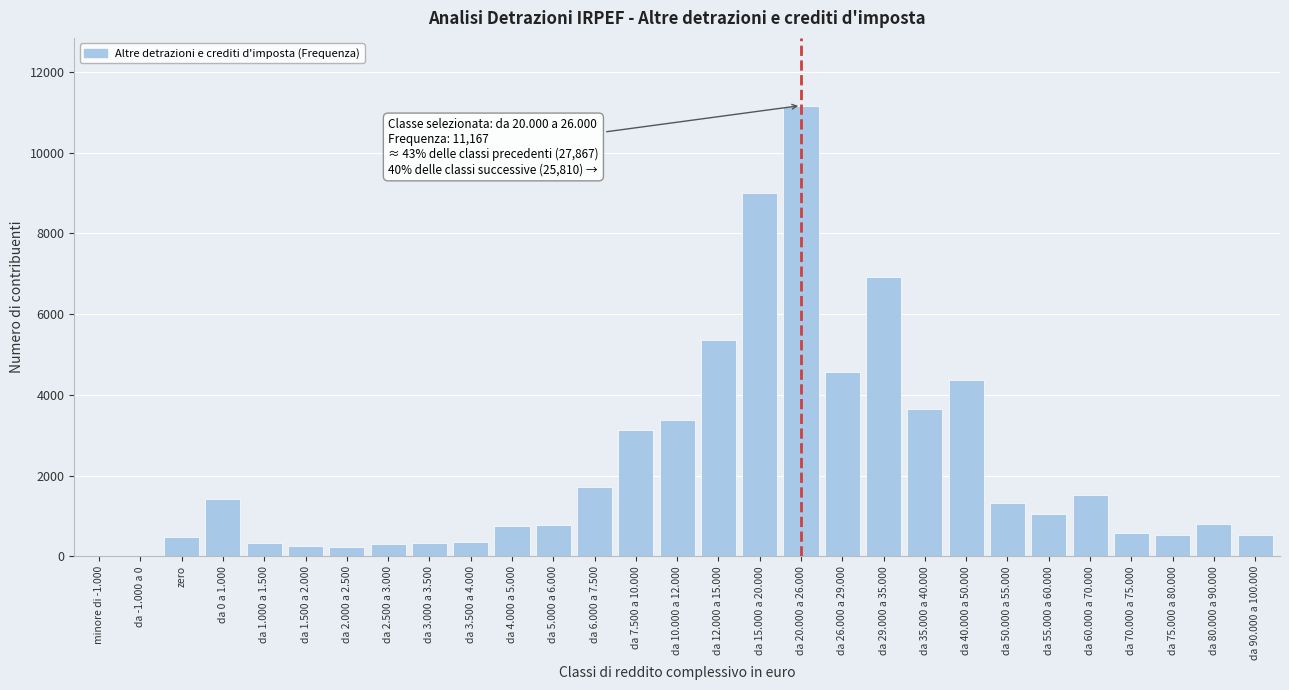

Is it true that the value at da 80.000 a 90.000 is 794?

True